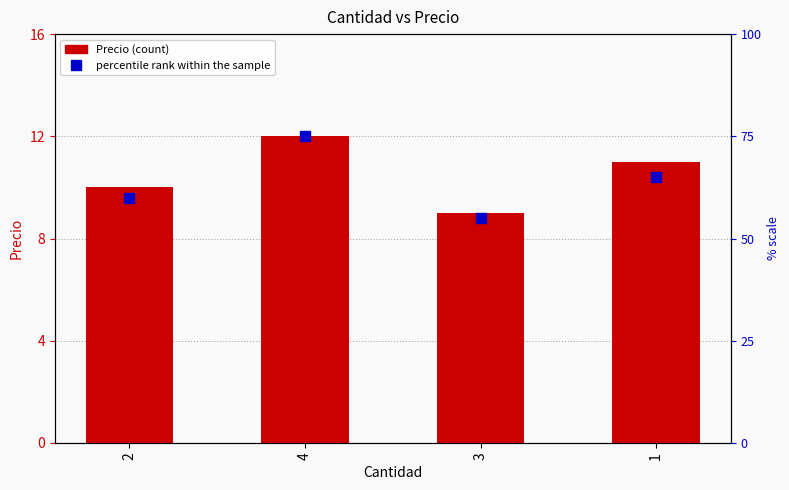

What is the difference between the values at 4 and 2?

2